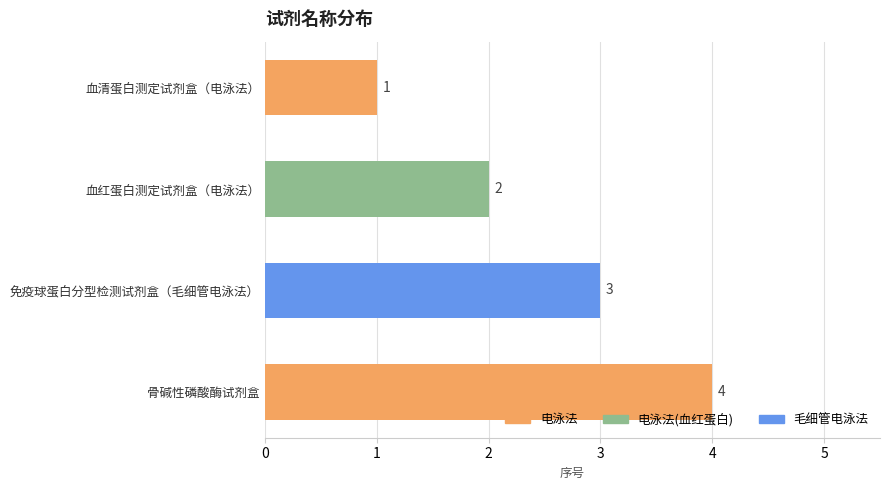

Which has a higher value, 血清蛋白测定试剂盒（电泳法） or 免疫球蛋白分型检测试剂盒（毛细管电泳法）?

免疫球蛋白分型检测试剂盒（毛细管电泳法）